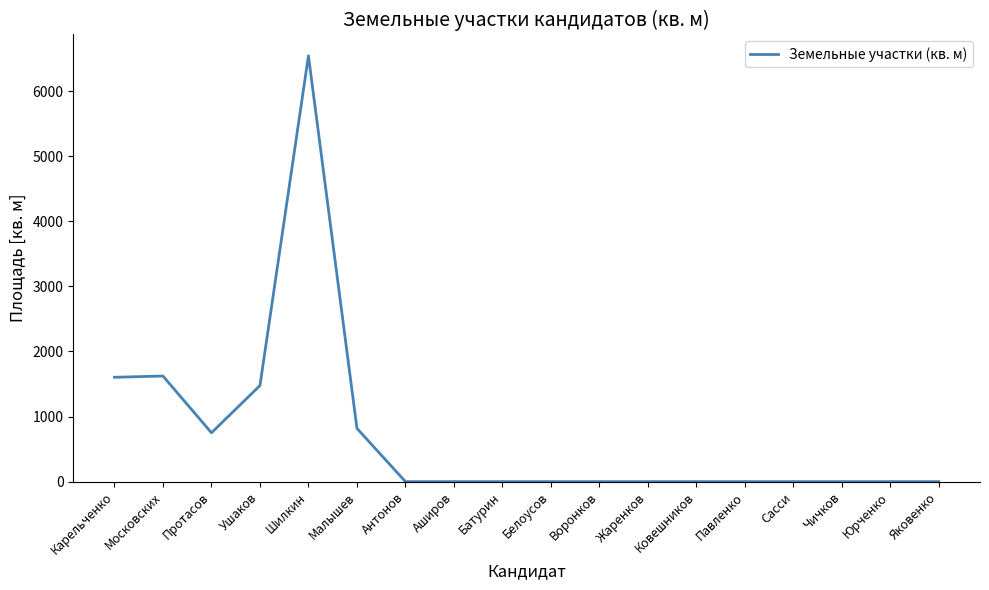

What is the greatest value displayed?

6543